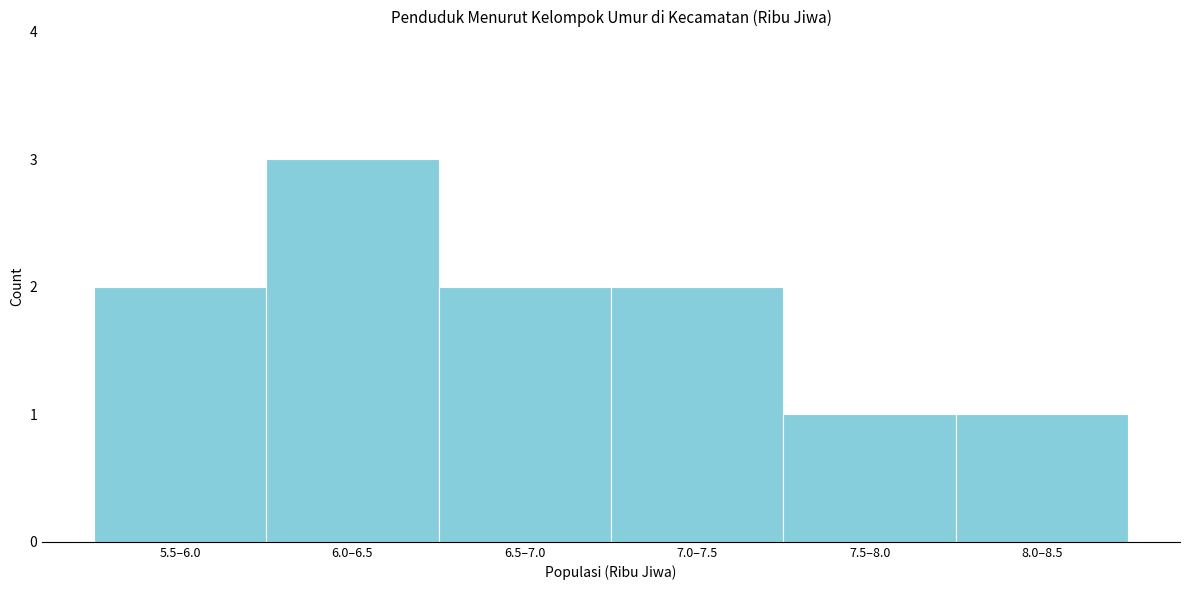

Reading right to left, list all the values displayed in this chart.

1	1	2	2	3	2